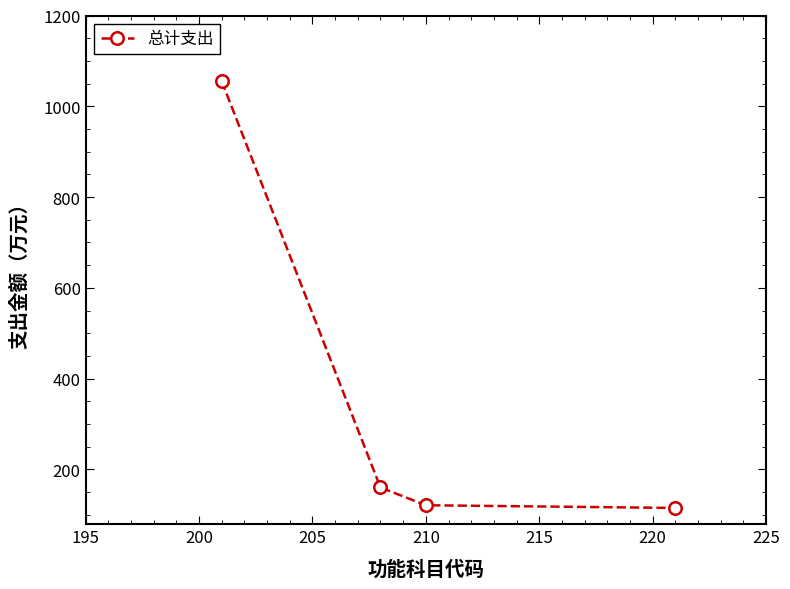

What is the value of the 1st point from the left?

1055.2